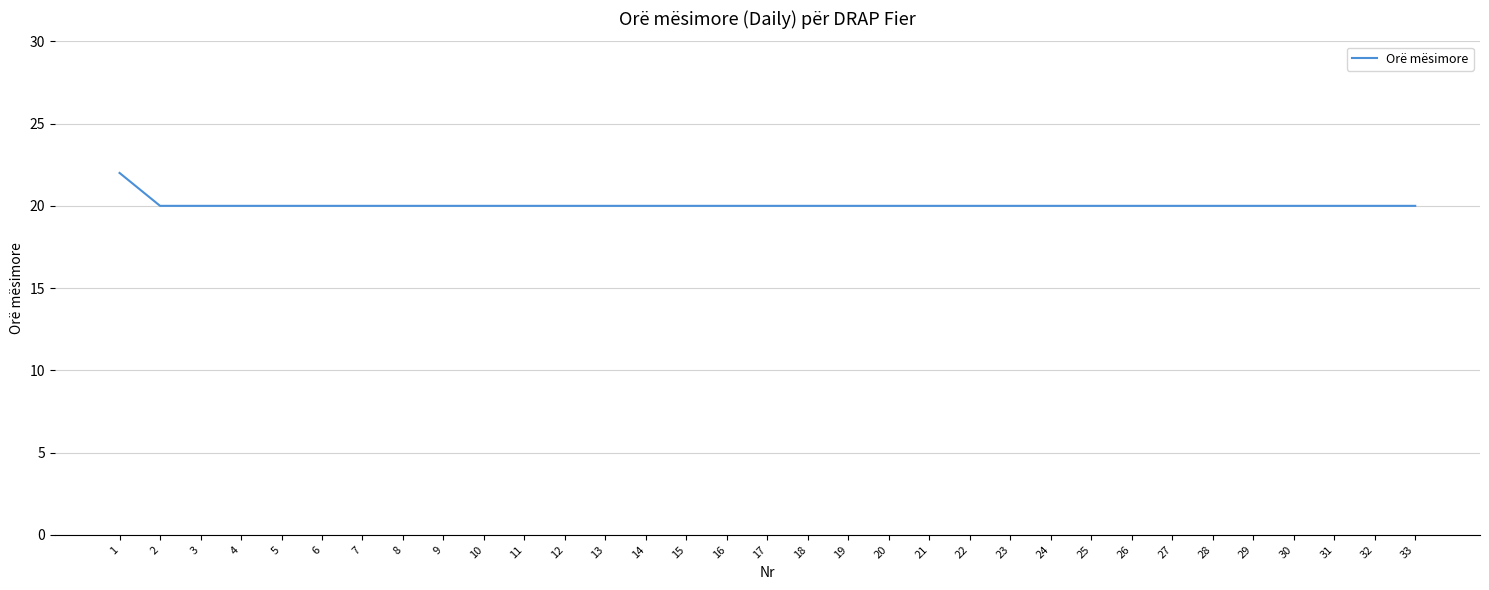

What is the average value?

20